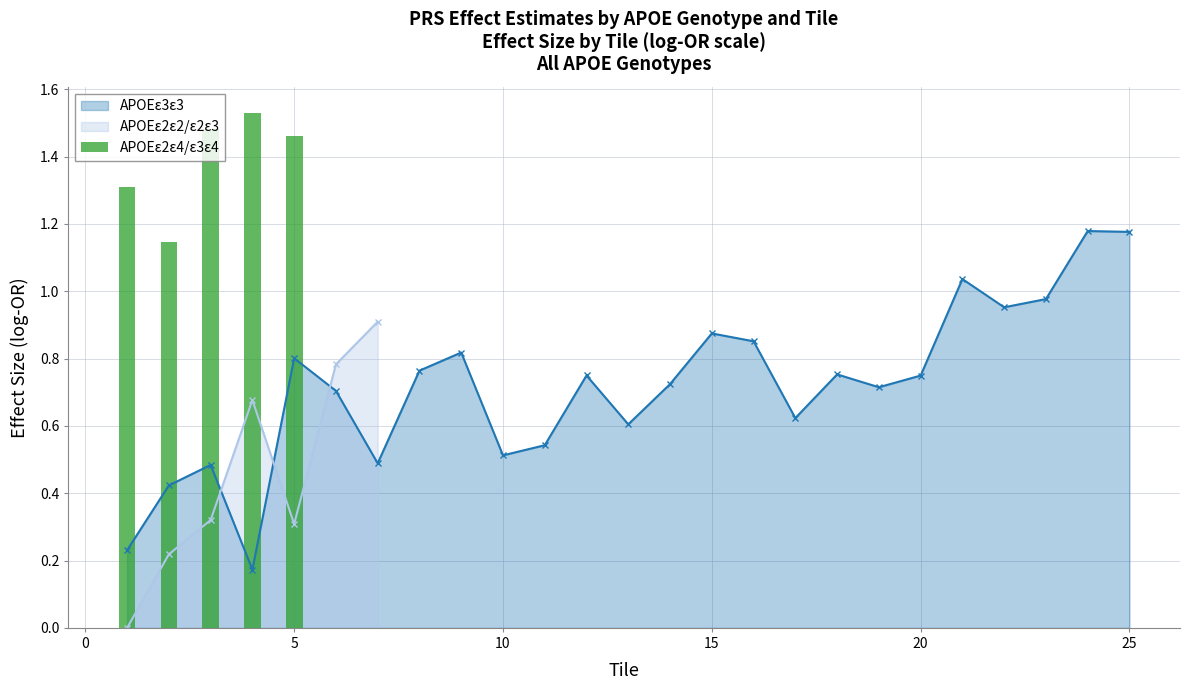

True or false: APOEε3ε3 has more than 1 interior local peaks.

True